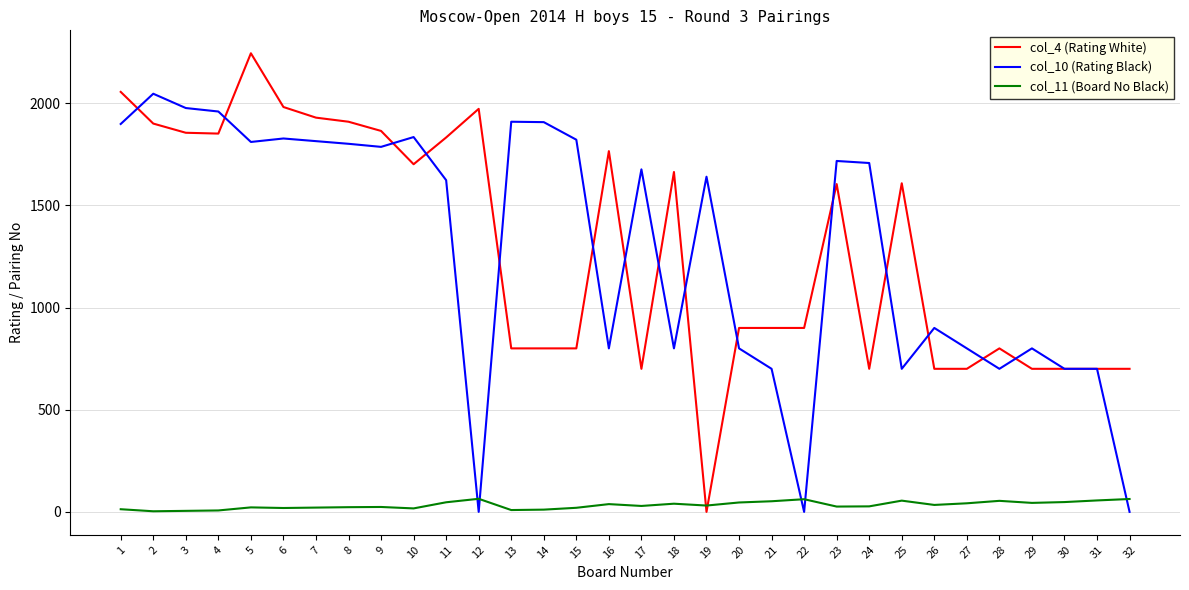

Between 13 and 19, which series saw the biggest shift?

col_4 (Rating White)